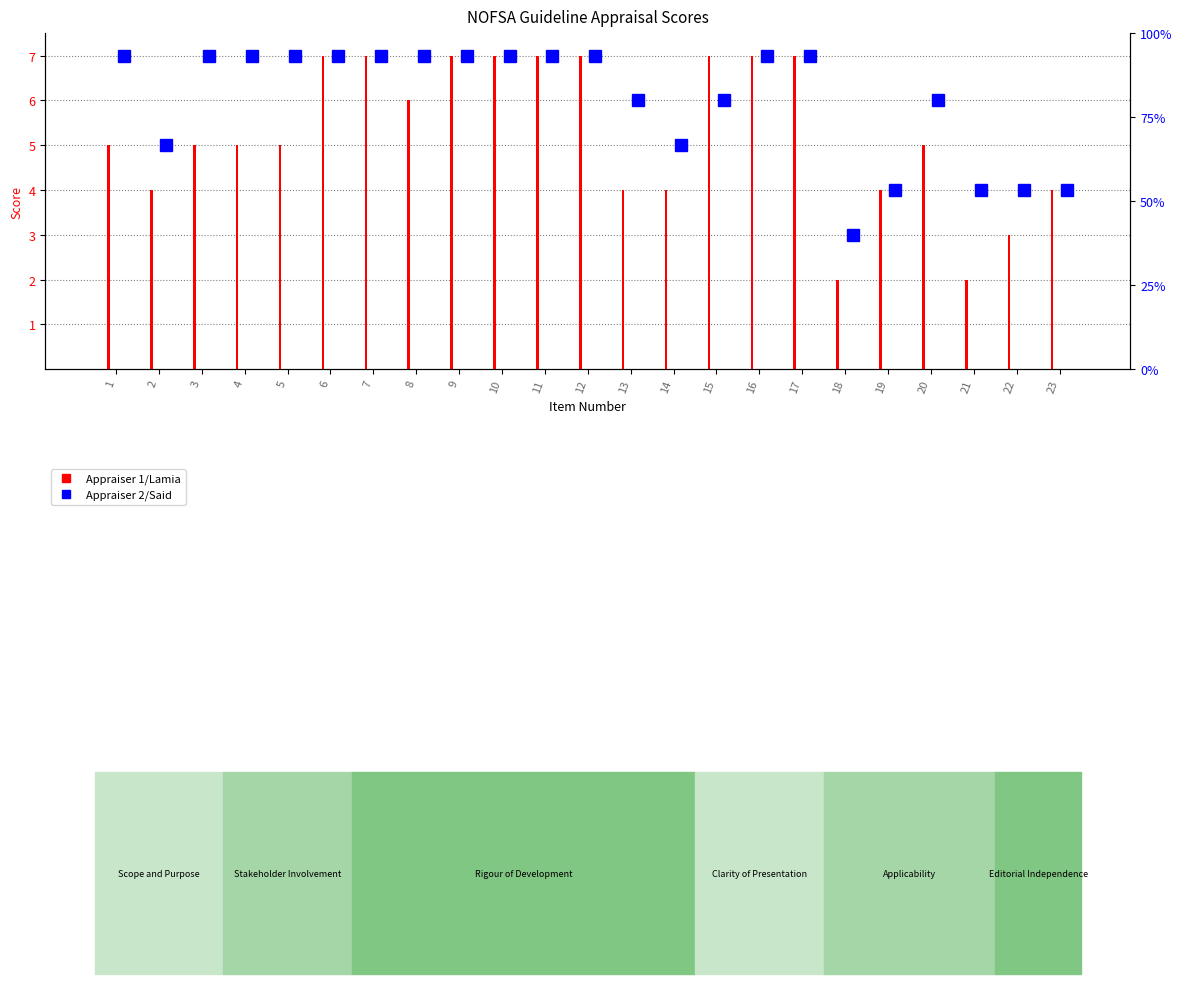

What is the sum of all Appraiser 2/Said values?

138